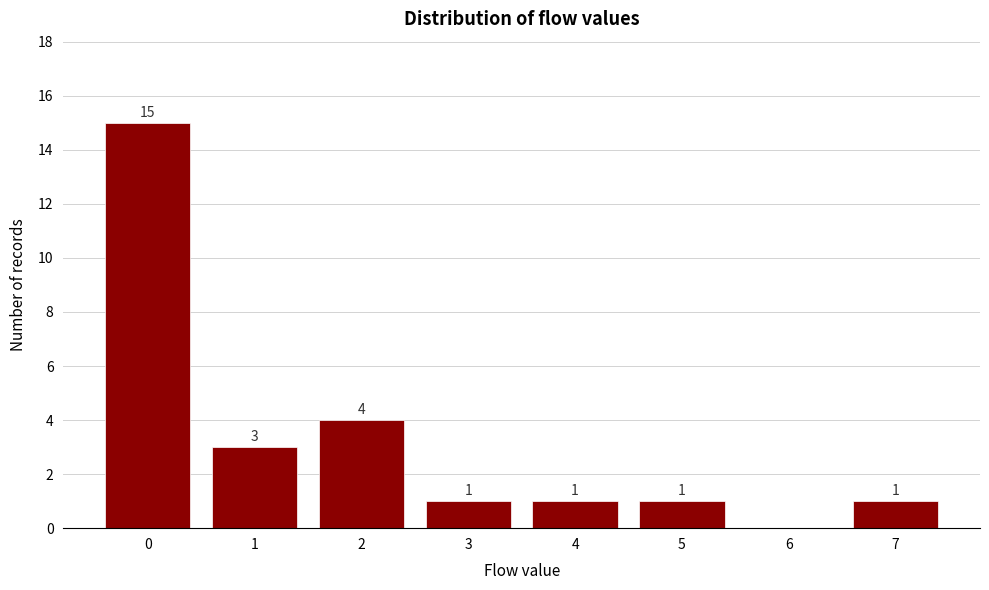

Reading right to left, extract all data points from this chart.

7=1	6=0	5=1	4=1	3=1	2=4	1=3	0=15